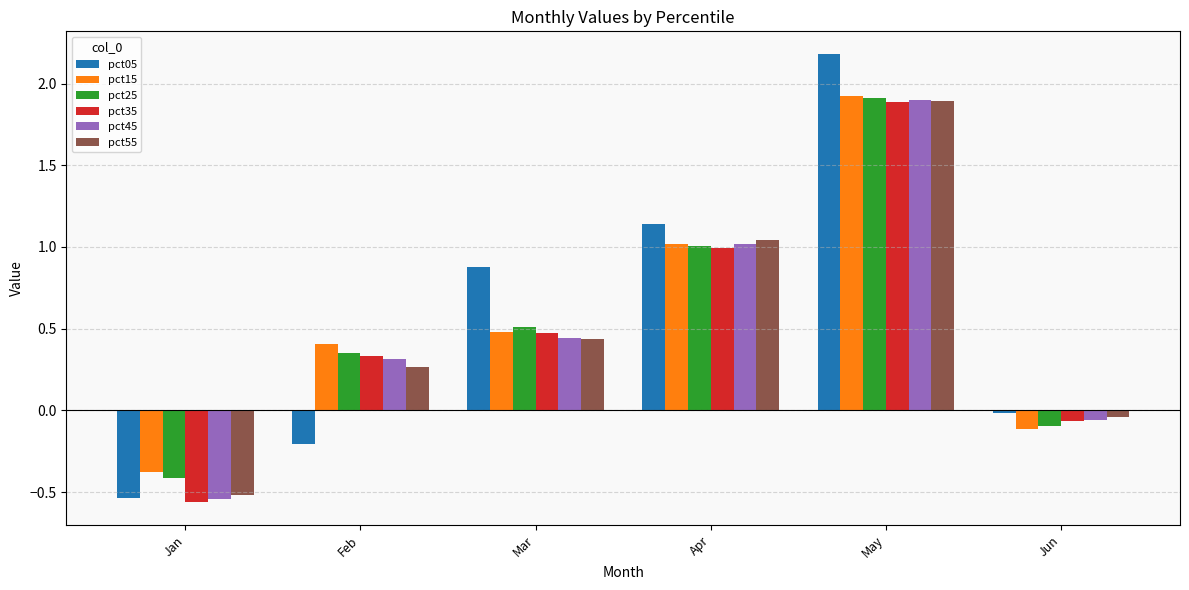

What is the difference between the pct05 values at Jan and Apr?

1.7